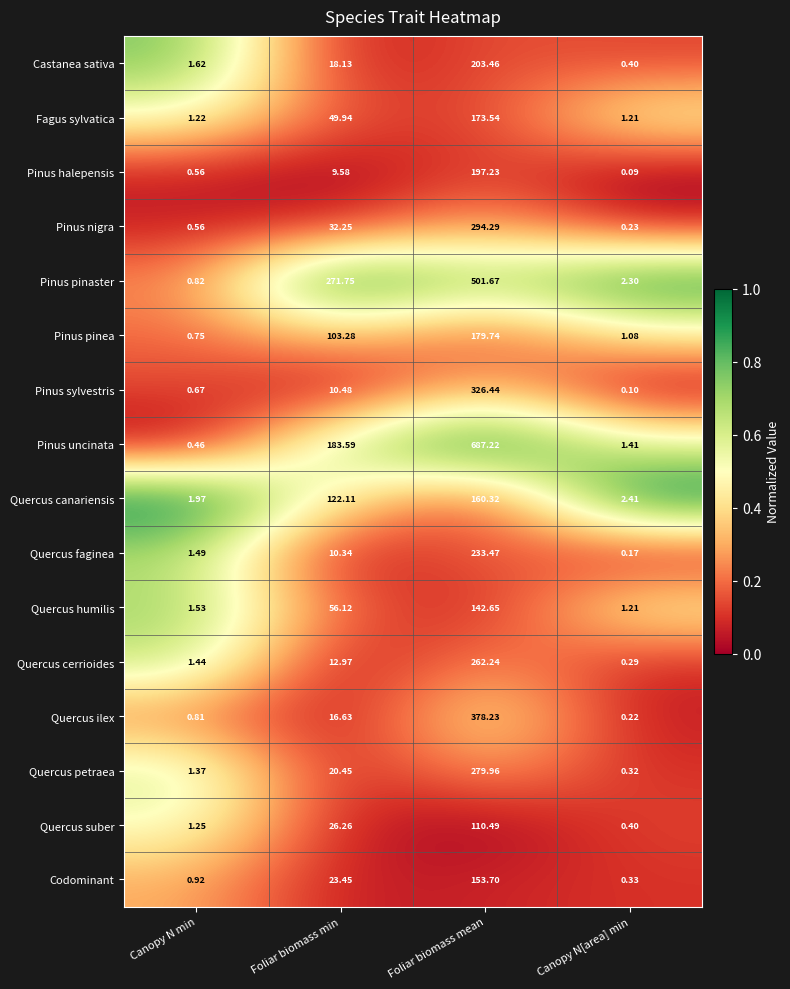

Which category has the lowest value in the Pinus halepensis series?

Canopy N[area] min